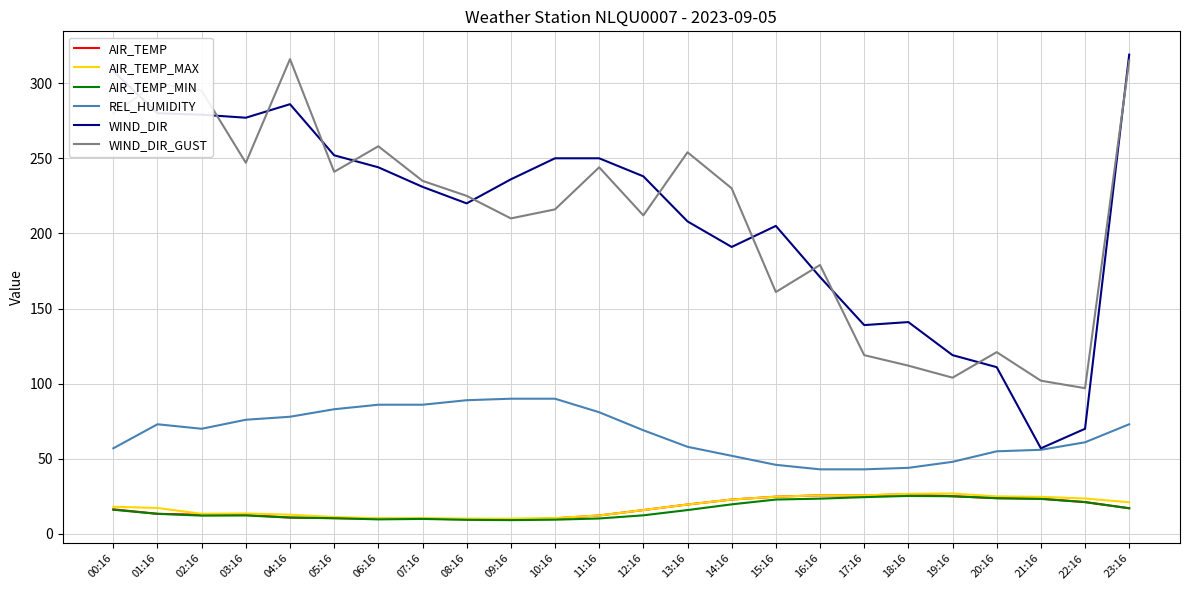

True or false: AIR_TEMP and WIND_DIR_GUST intersect in this chart.

False